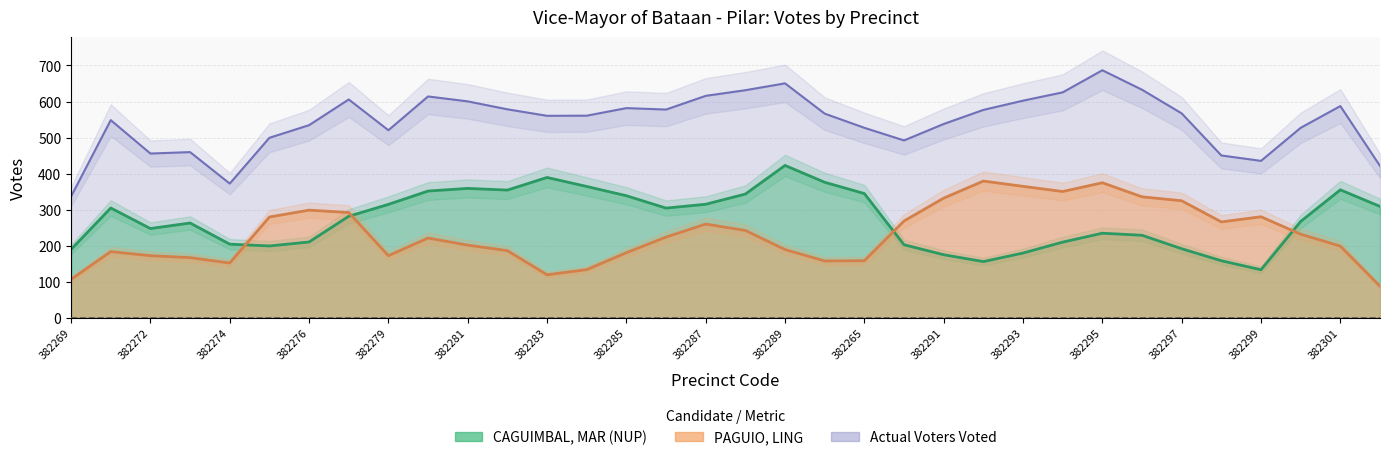

What are all the series names shown in the legend?

CAGUIMBAL, MAR (NUP), PAGUIO, LING, Actual Voters Voted